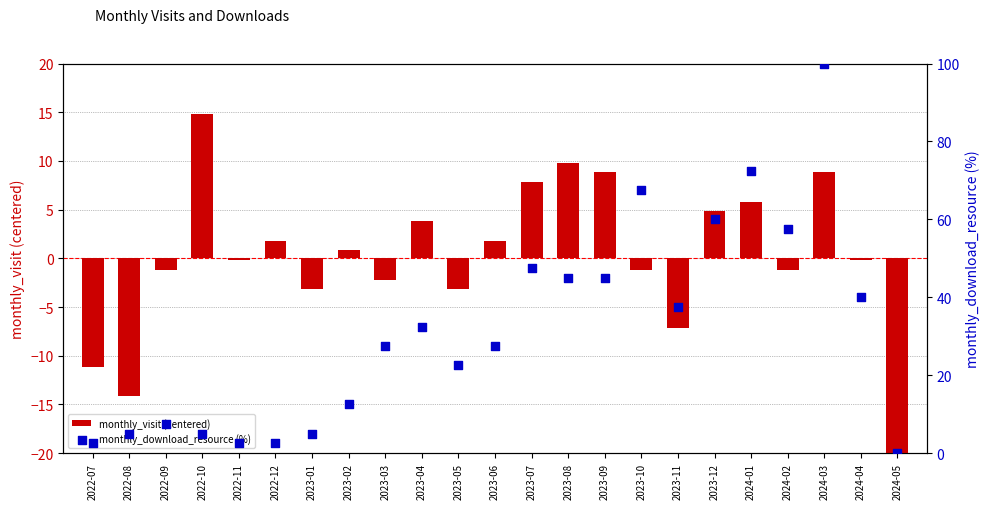

Which series contains the highest Y value?

monthly_download_resource (%)